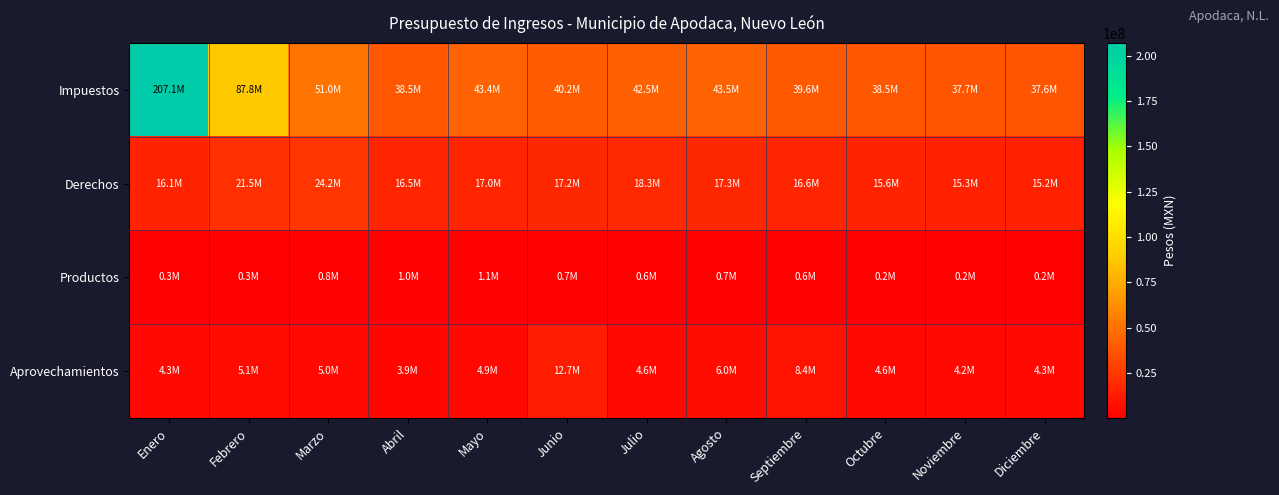

How many data points does each series have?

12